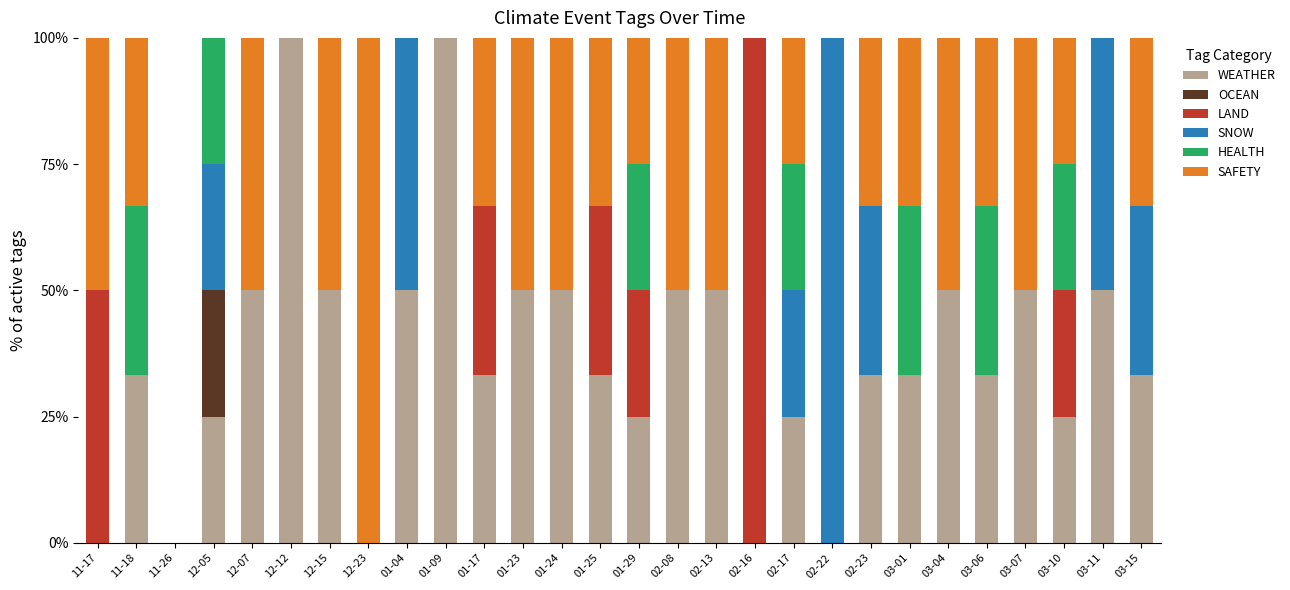

What is the total value across all series at 02-16?

100.0